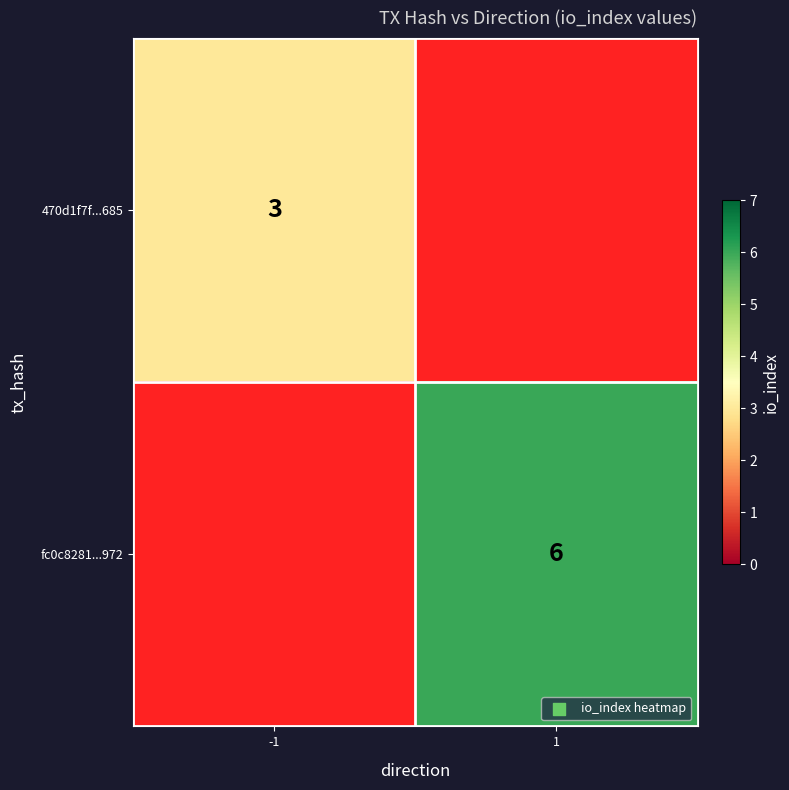

The 470d1f7f...685 series shows 1 at -1. True or false?

False